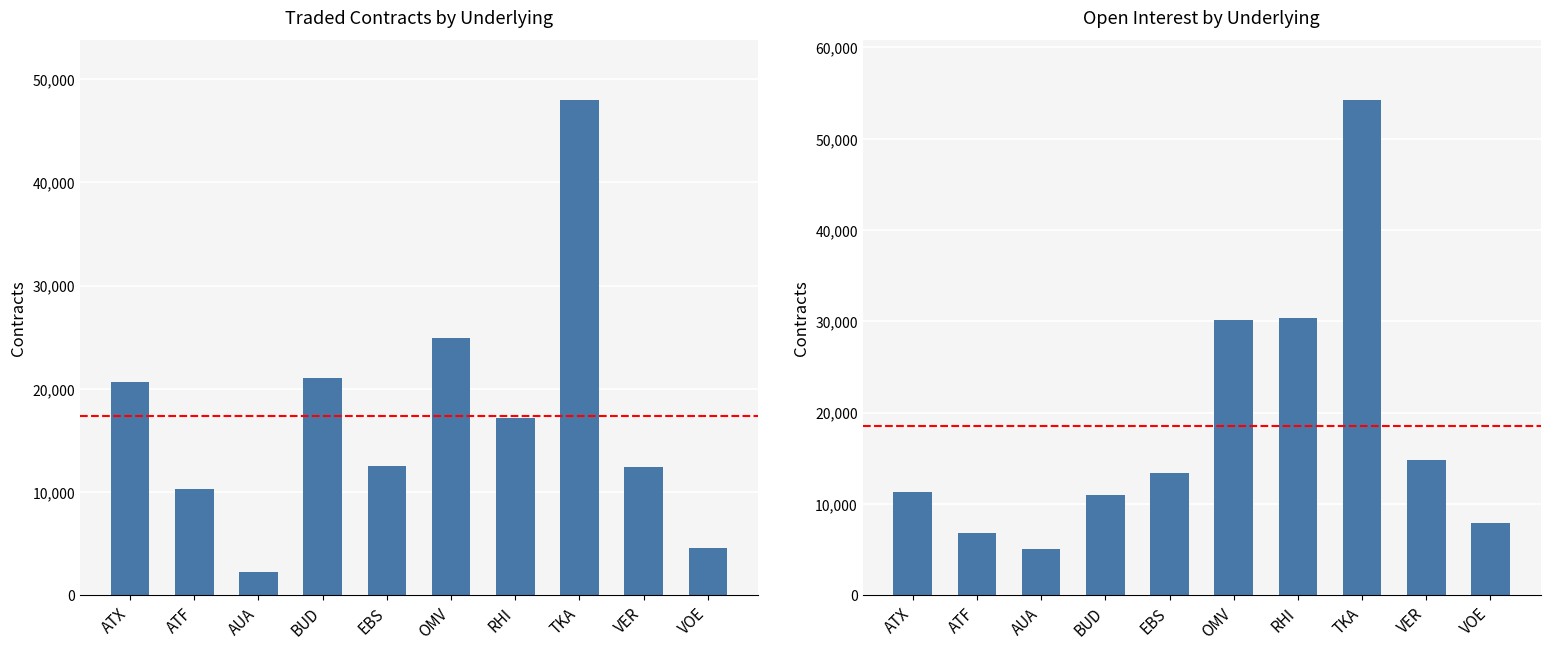

Which label corresponds to the smallest value in the chart?

AUA